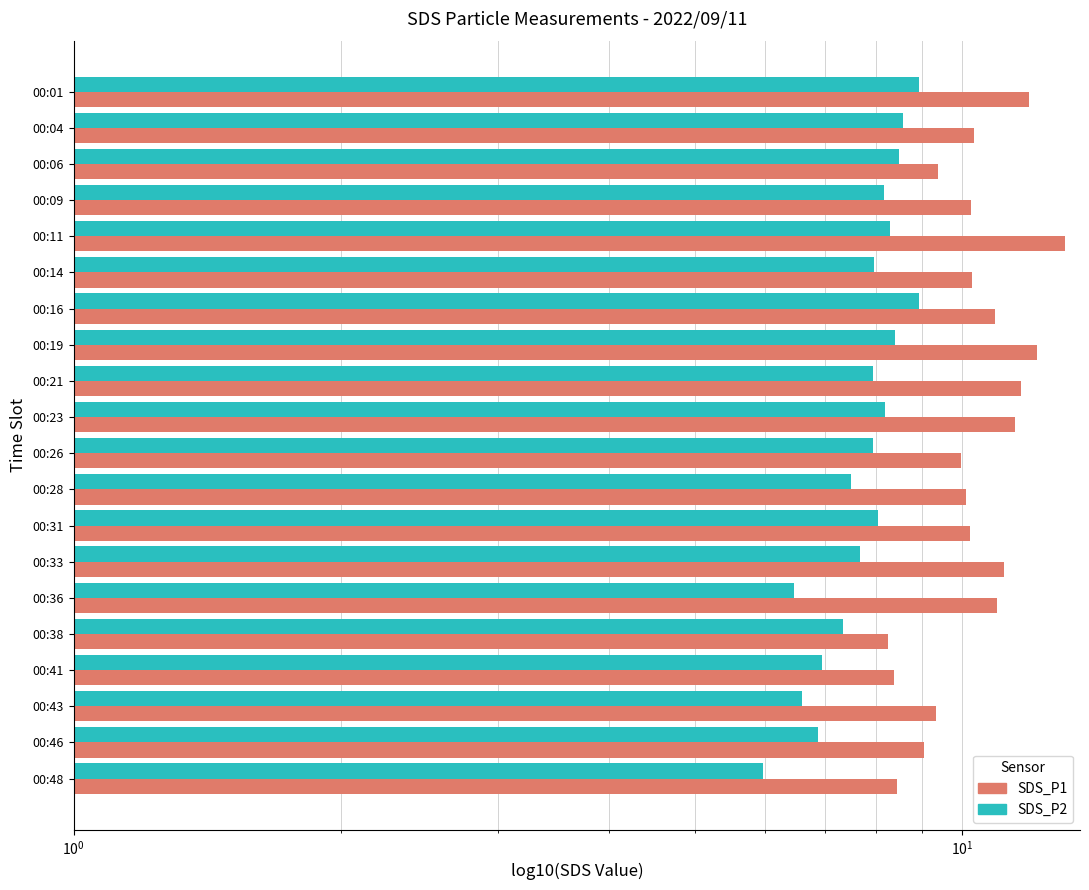

What value does the SDS_P1 series have at 00:04?

10.3